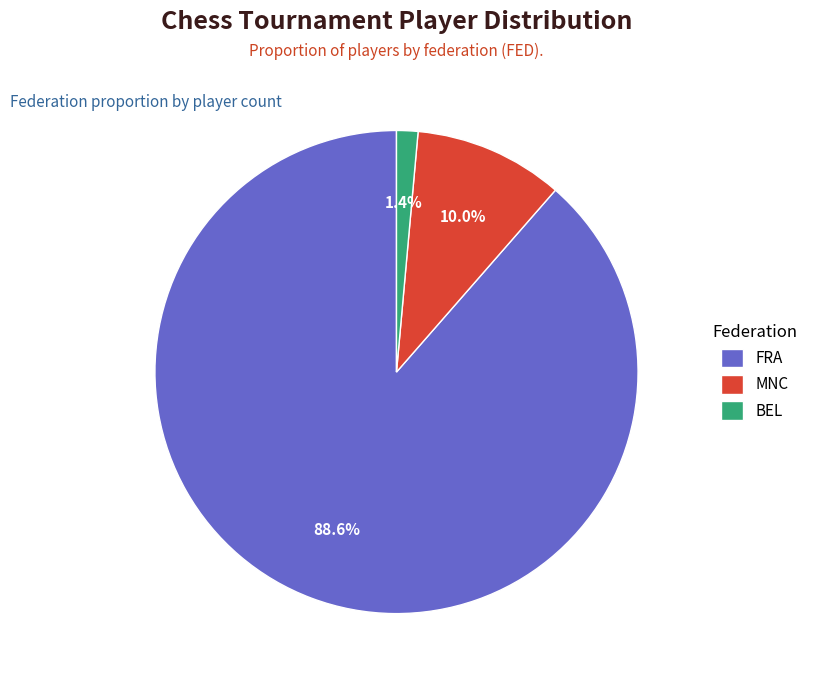

To the nearest percent, what is the average slice percentage?

33%